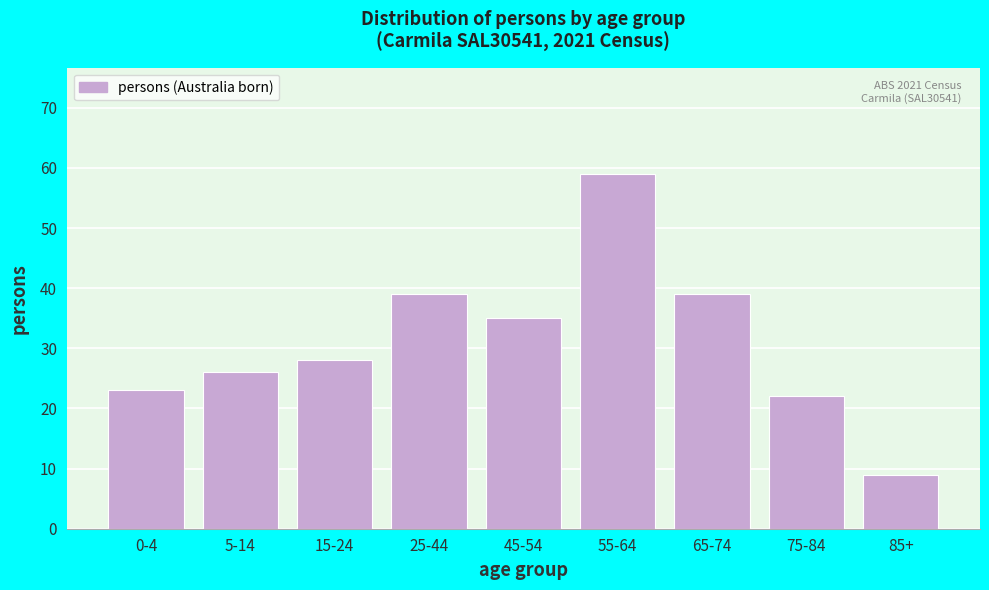

Reading left to right, list all the values displayed in this chart.

0-4=23	5-14=26	15-24=28	25-44=39	45-54=35	55-64=59	65-74=39	75-84=22	85+=9